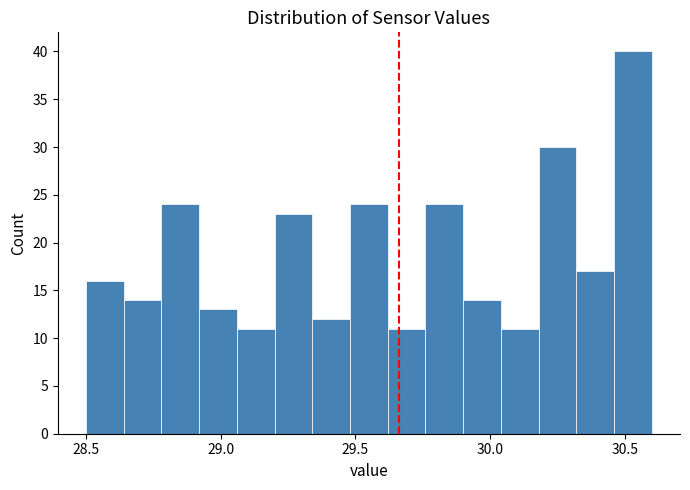

Read against the x-axis, roughly where is the centre of the tallest bar?

30.55